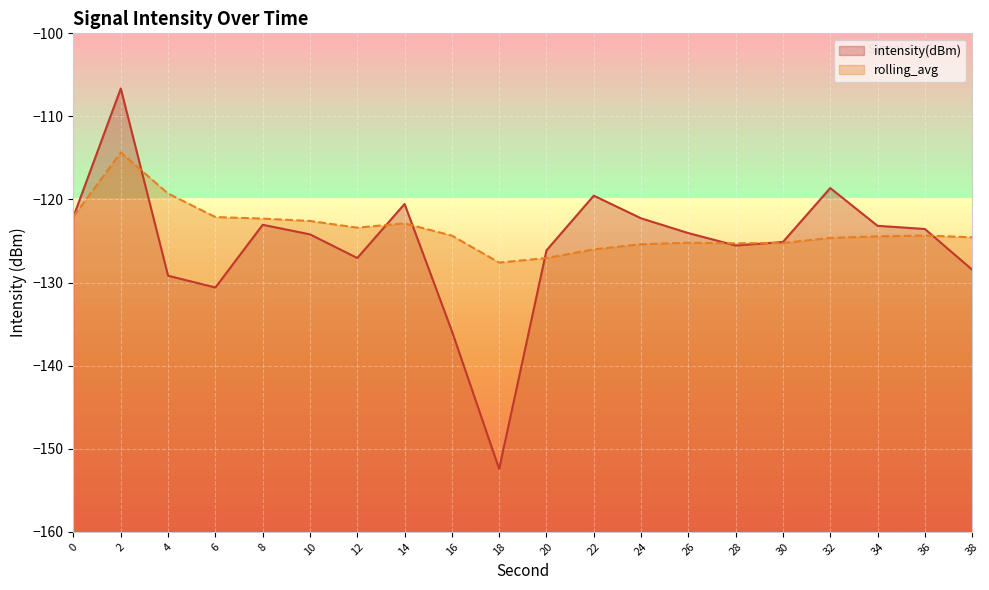

After their last crossing, which series has the higher values: rolling_avg or intensity(dBm)?

rolling_avg